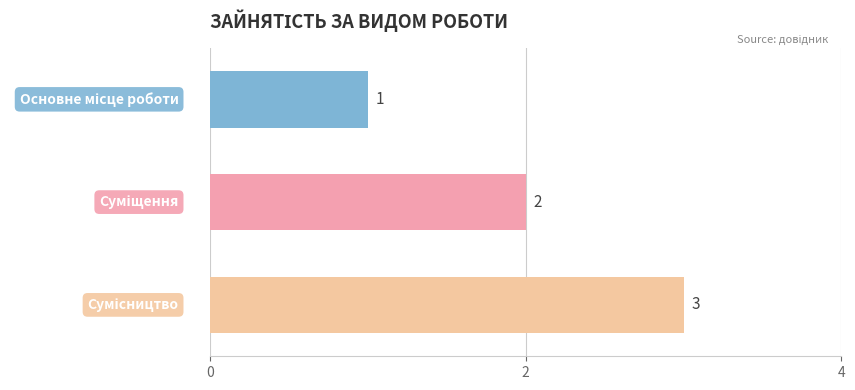

What is the minimum value shown in the chart?

1